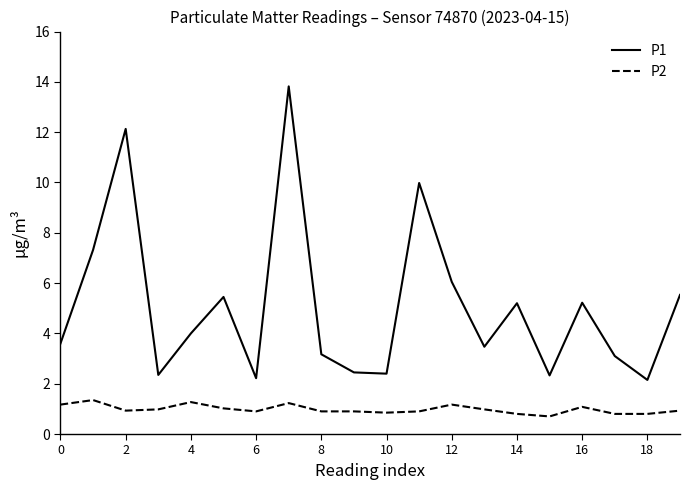

What is the highest value of the P2 series?

1.4